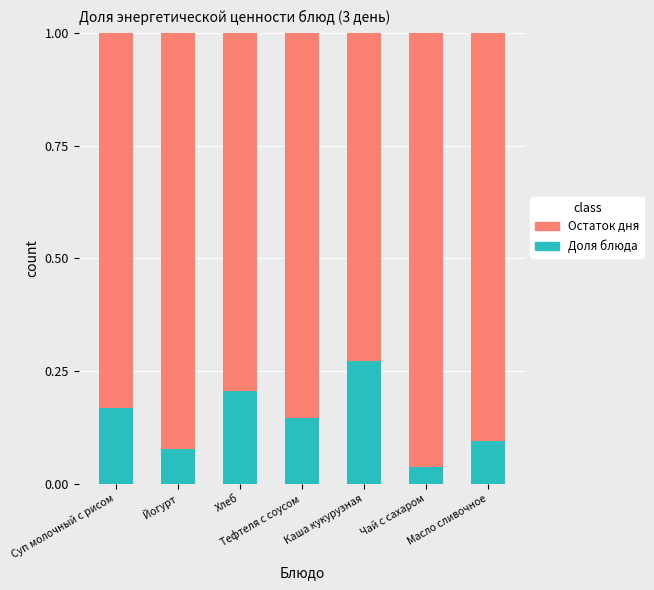

Is it true that Доля блюда equals 0.1 at Масло сливочное?

True